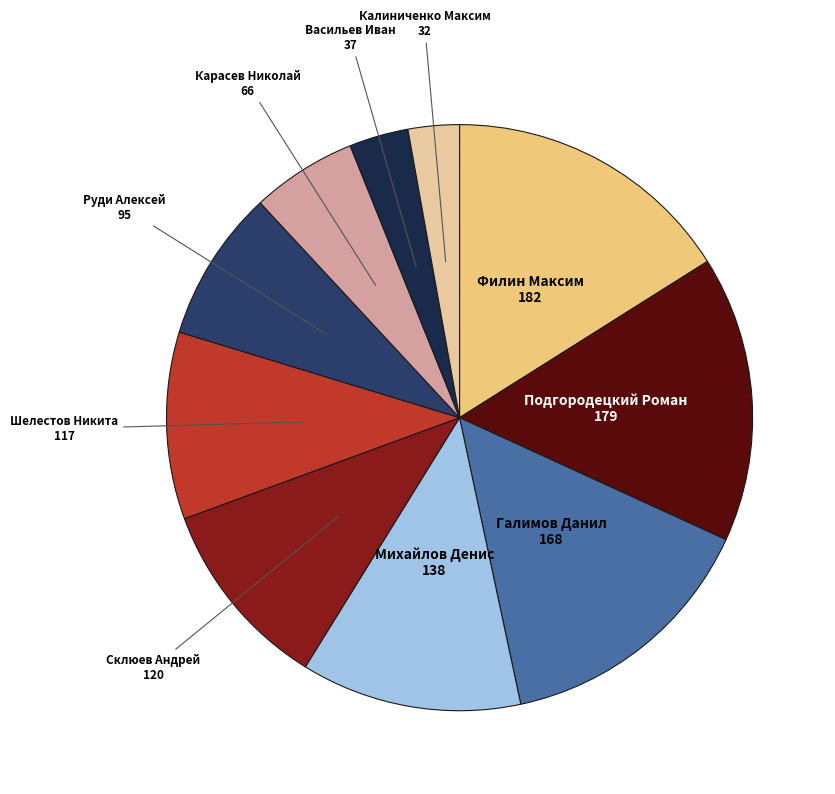

How many slices are in this pie chart?

10